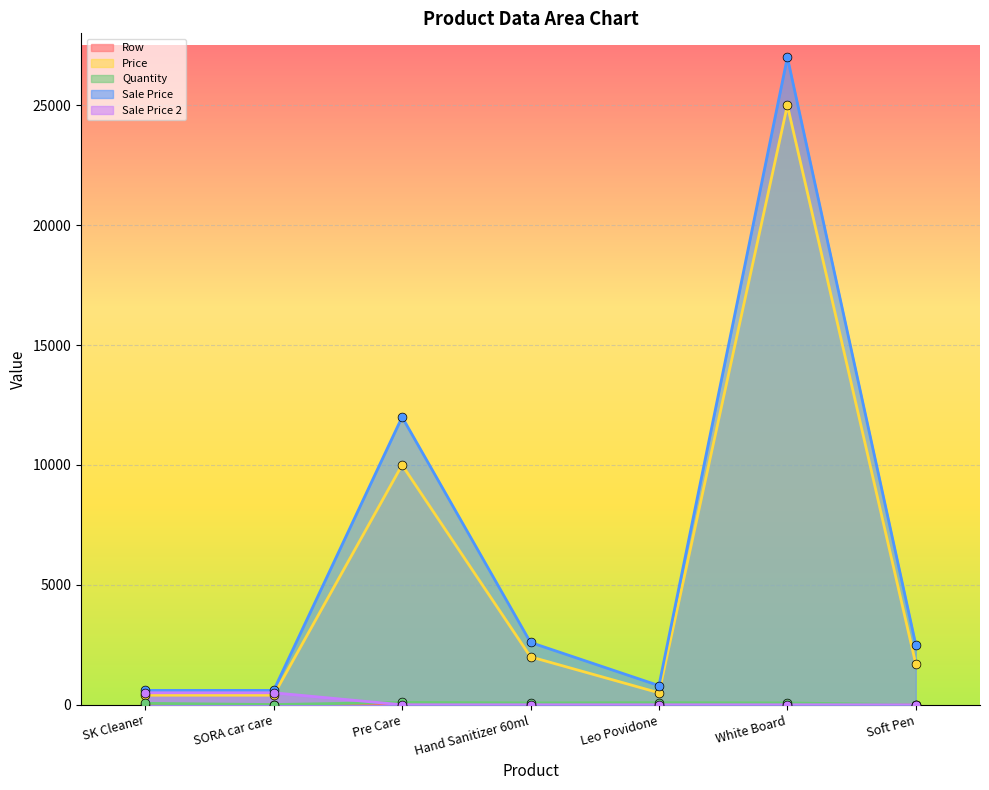

Which series reaches the maximum Y coordinate?

Sale Price